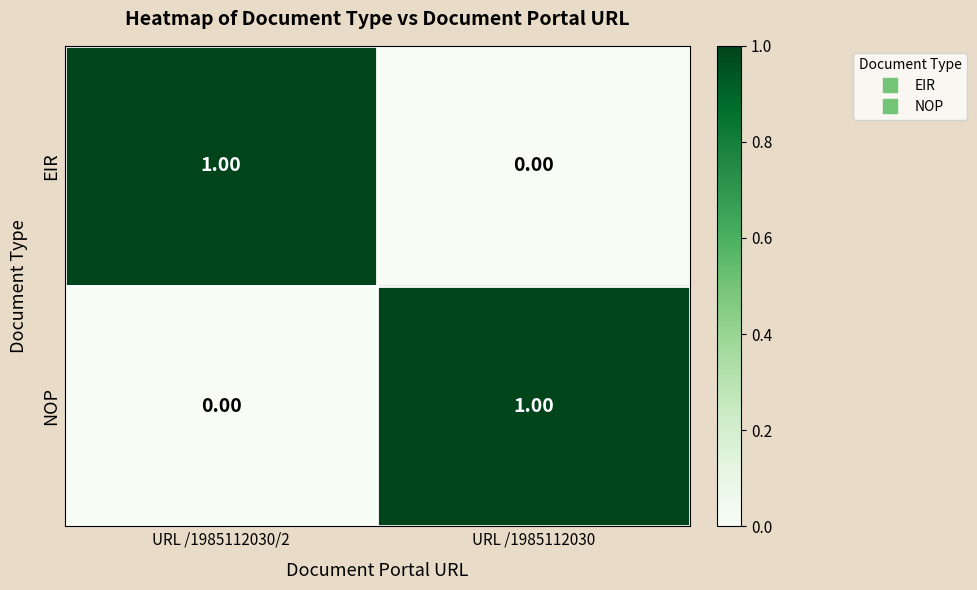

Is the value of EIR at URL /1985112030/2 greater than the value of NOP at URL /1985112030/2?

Yes